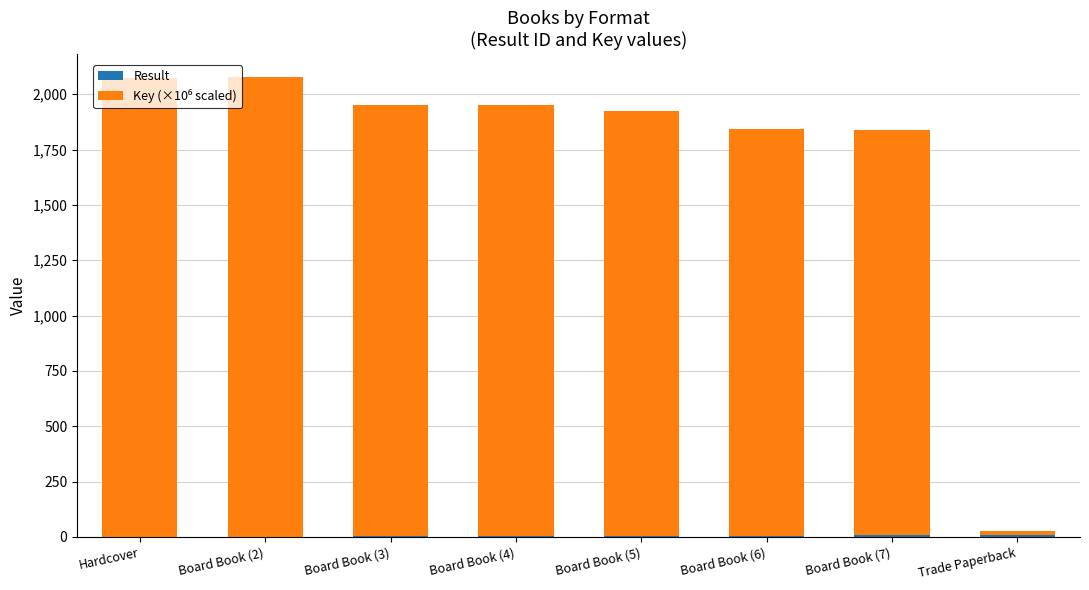

Does the chart contain stacked bars?

Yes